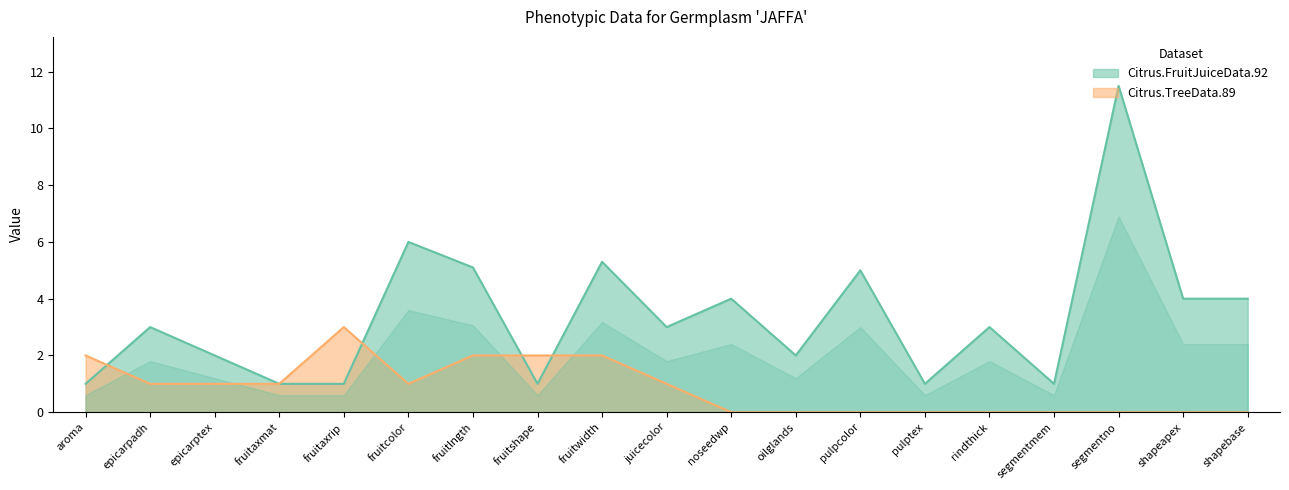

How many lines are shown in the chart?

2